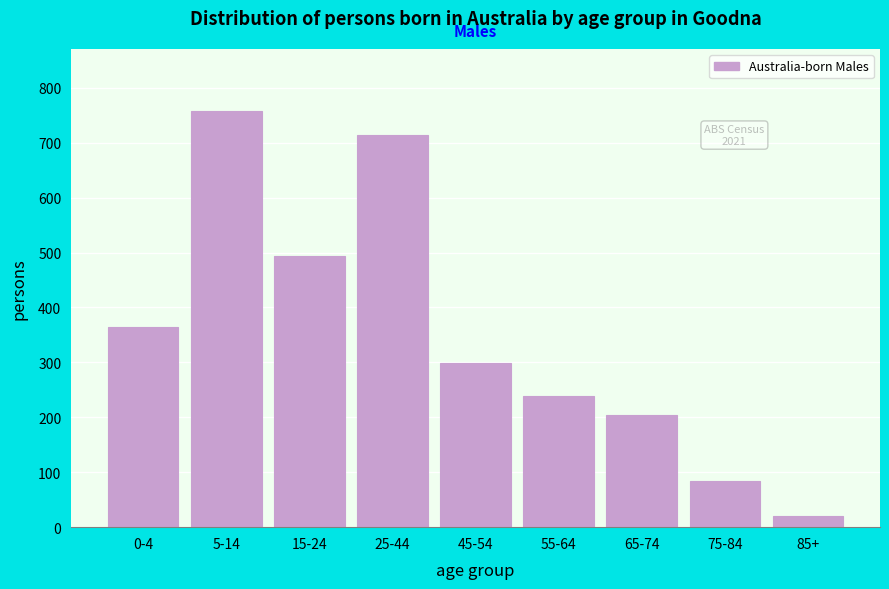

Reading right to left, extract all data points from this chart.

85+=21	75-84=84	65-74=204	55-64=238	45-54=299	25-44=714	15-24=494	5-14=757	0-4=364